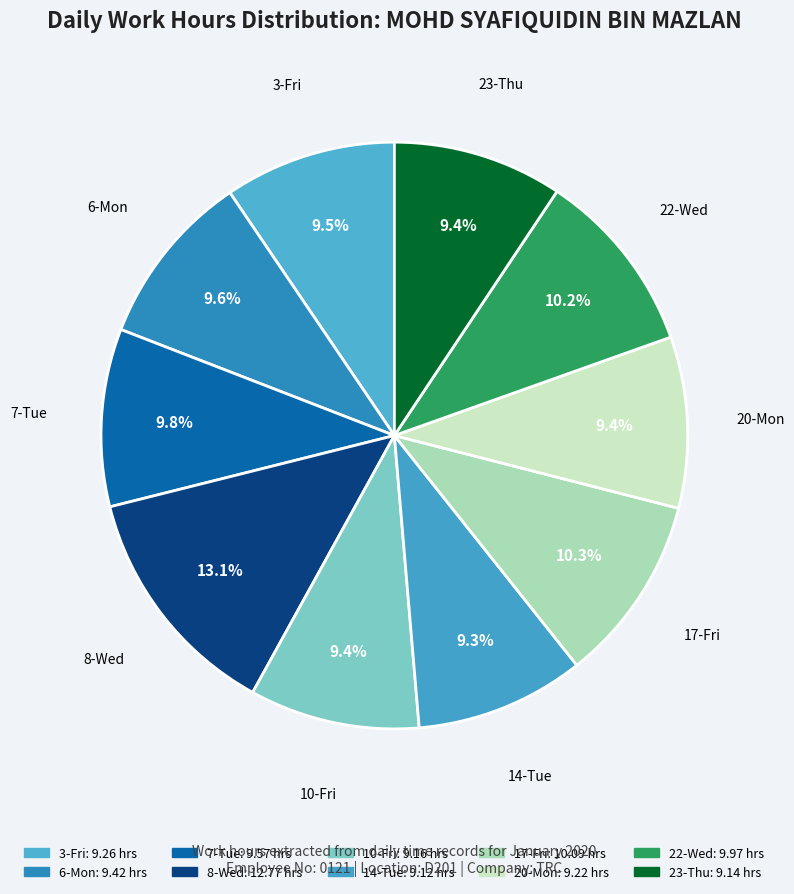

True or false: 8-Wed accounts for 7% of the total.

False